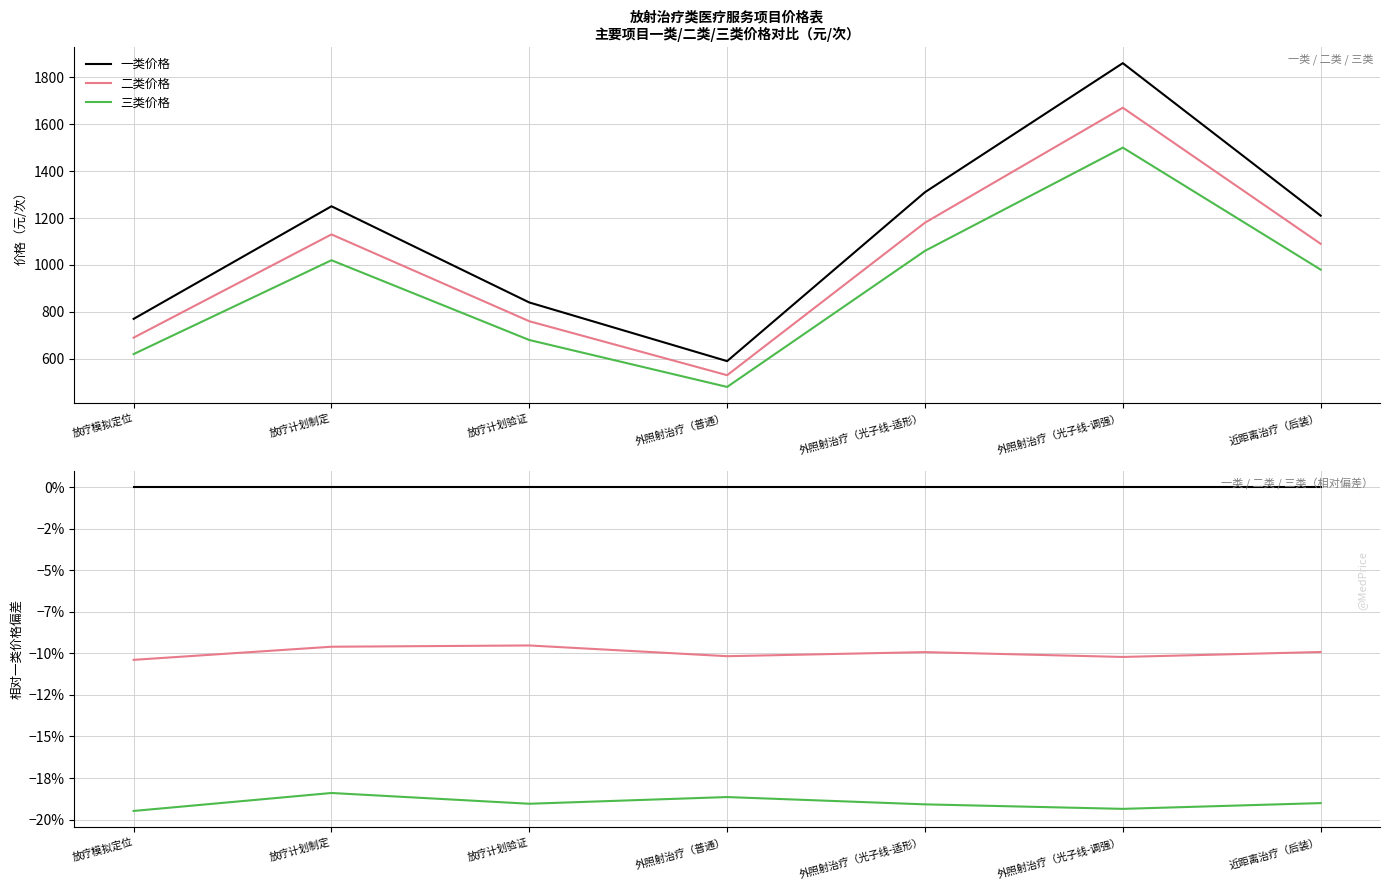

In 二类价格, how many points are higher than both neighbors (excluding endpoints)?

2